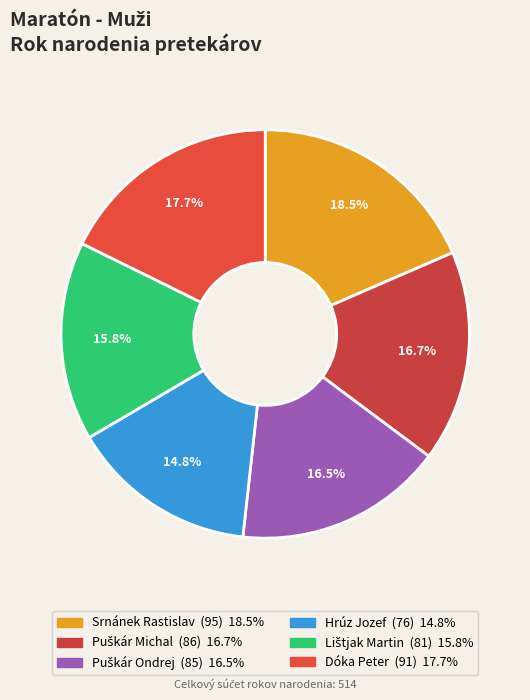

To the nearest percent, what is the average slice percentage?

17%